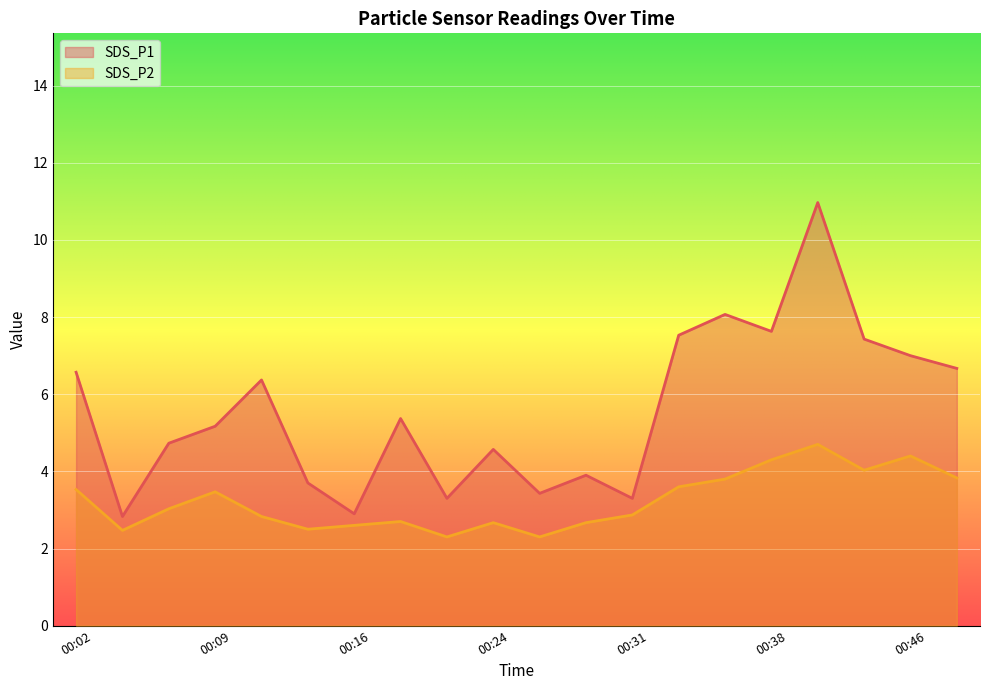

What is the sum of all SDS_P1 values?

111.4